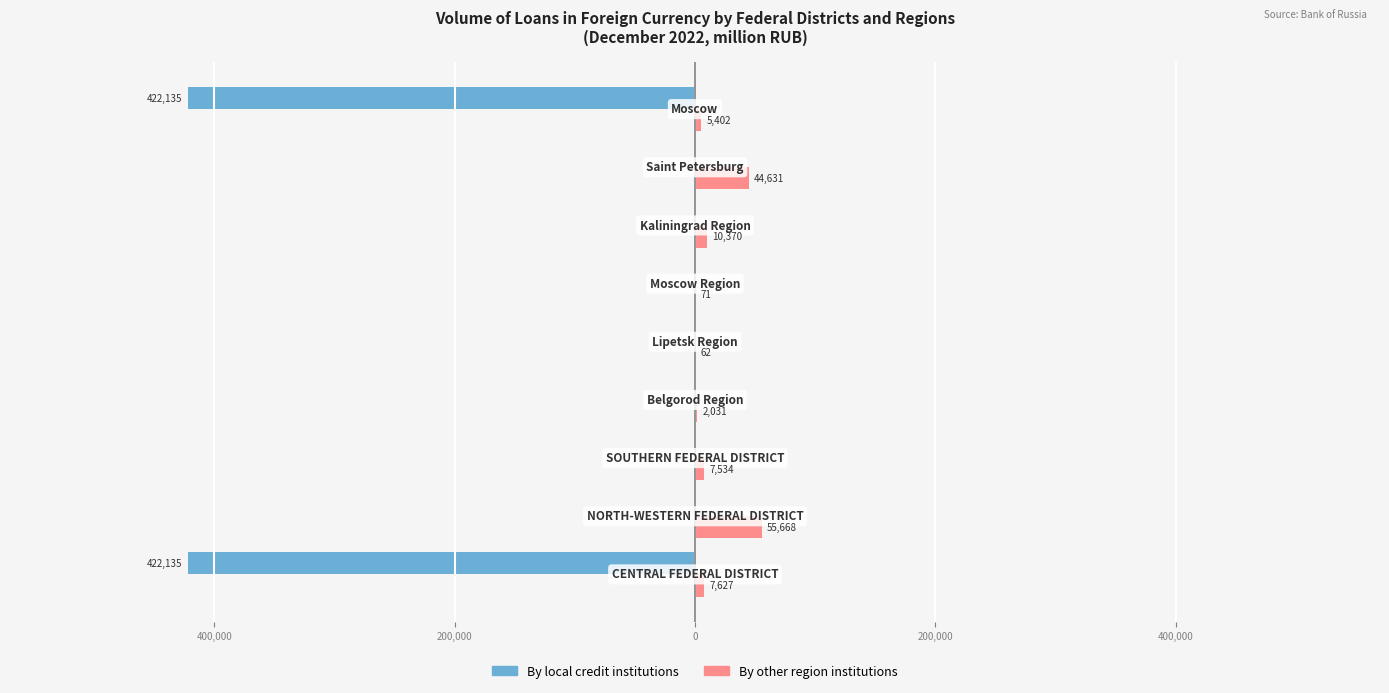

What are all the series names shown in the legend?

By local credit institutions, By other region institutions